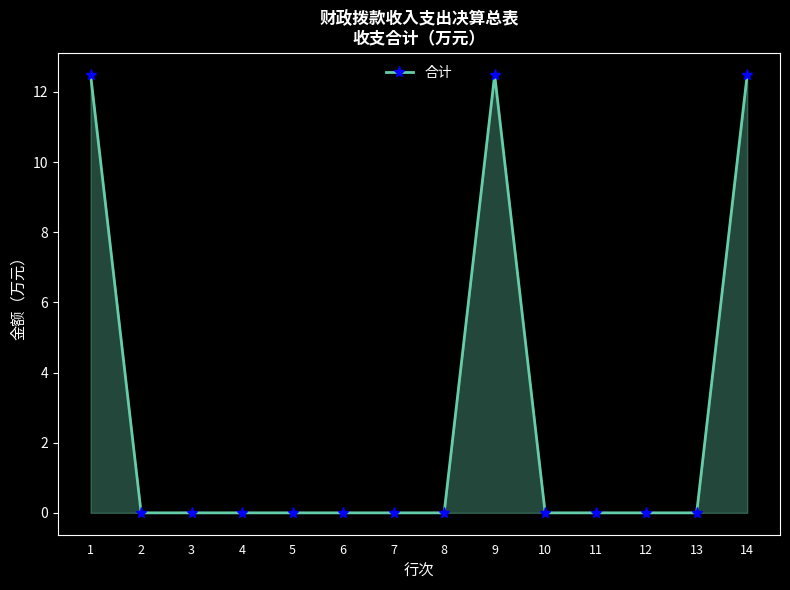

True or false: there are more than 0 points higher than both neighbors.

True